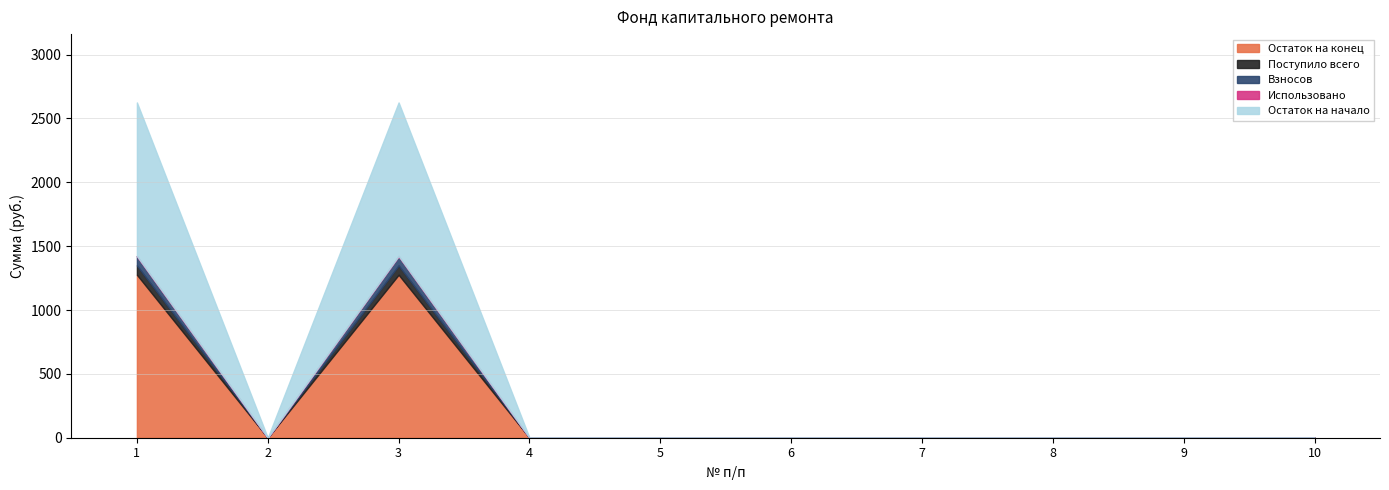

Does the chart have visible grid lines?

Yes